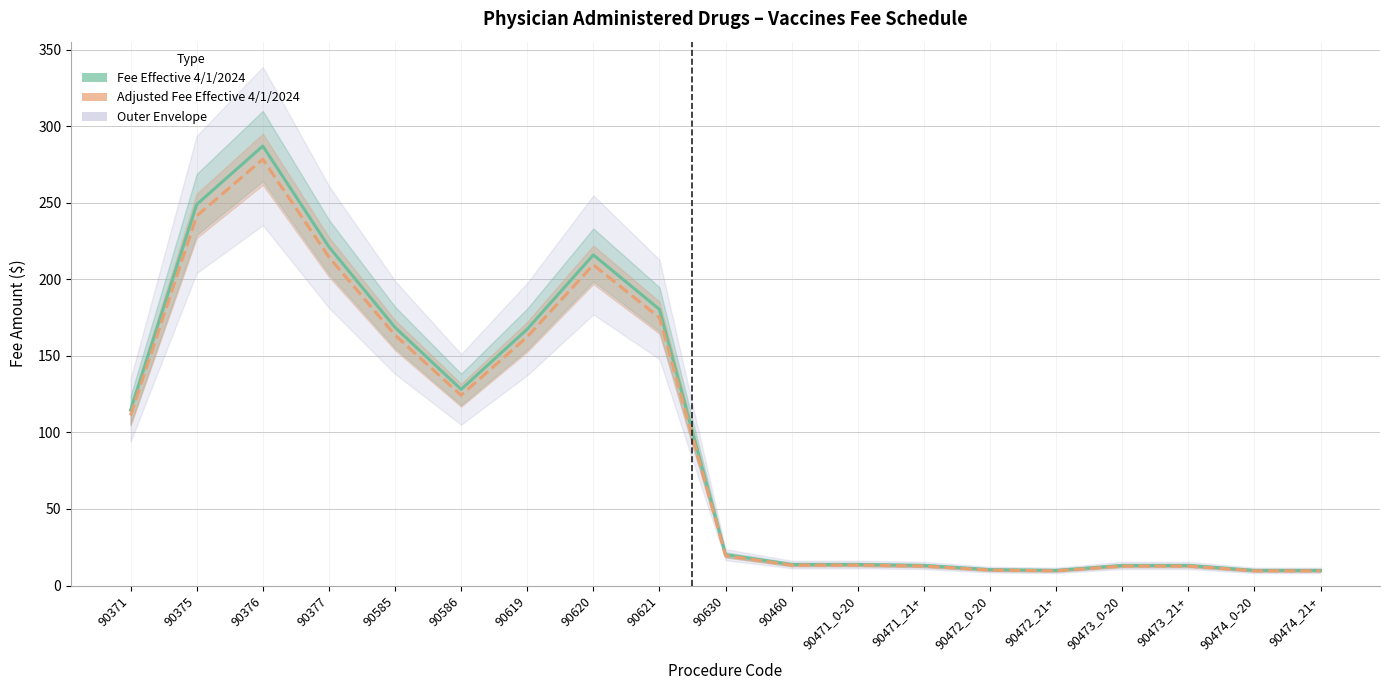

Rank the series by their average value, from highest to lowest.

Fee Effective 4/1/2024, Adjusted Fee Effective 4/1/2024